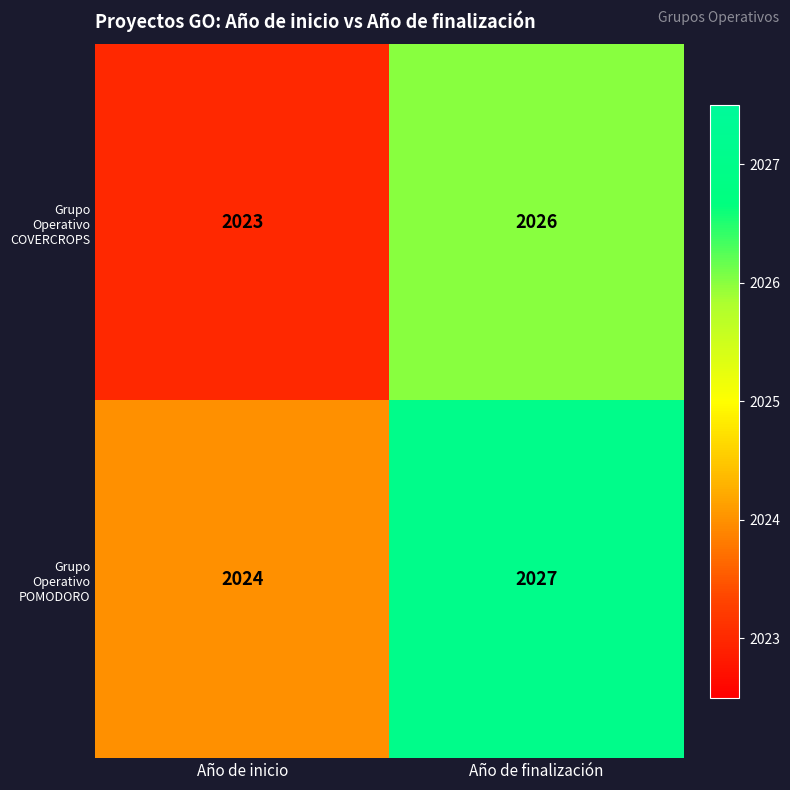

What value does the Grupo Operativo COVERCROPS series have at Año de finalización?

2026